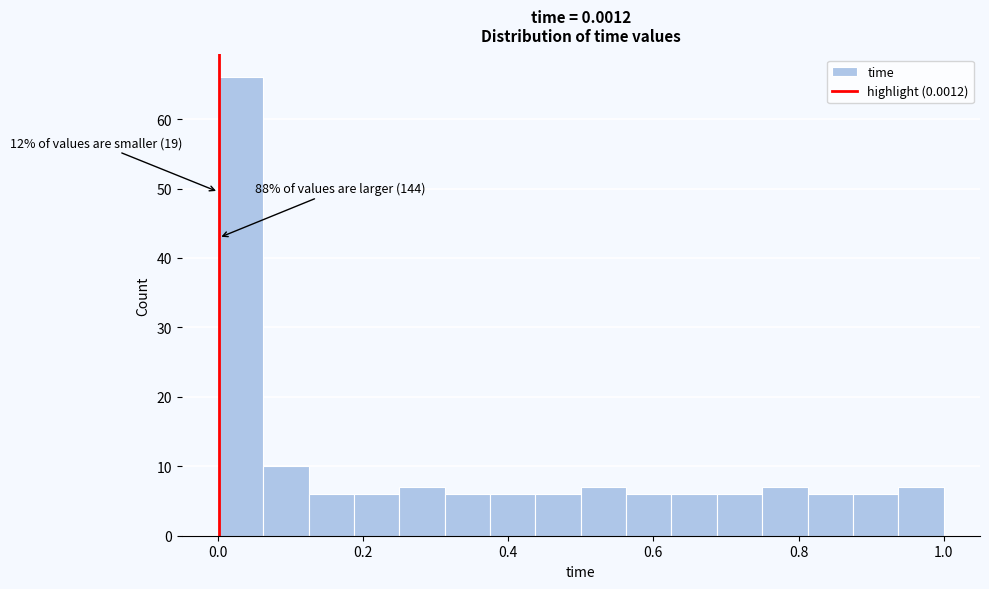

Around what value on the x-axis is the tallest bar? Give the approximate position of its centre, as read against the axis.

0.04